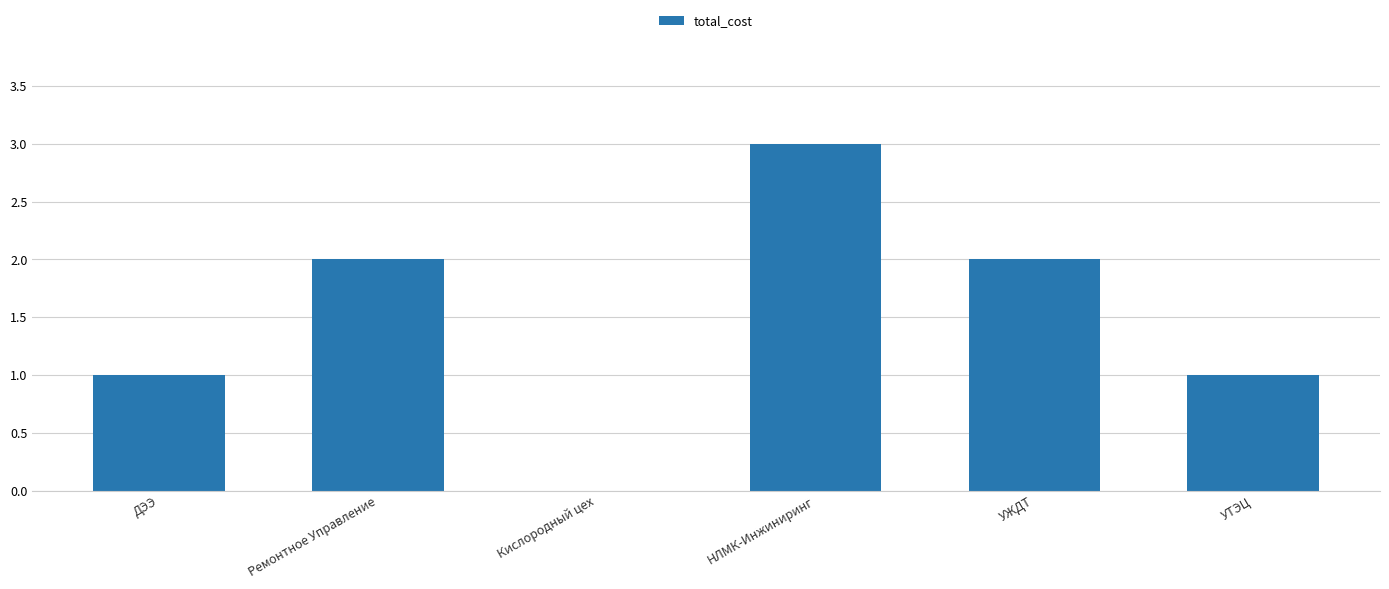

Which has a higher value, НЛМК-Инжиниринг or УТЭЦ?

НЛМК-Инжиниринг